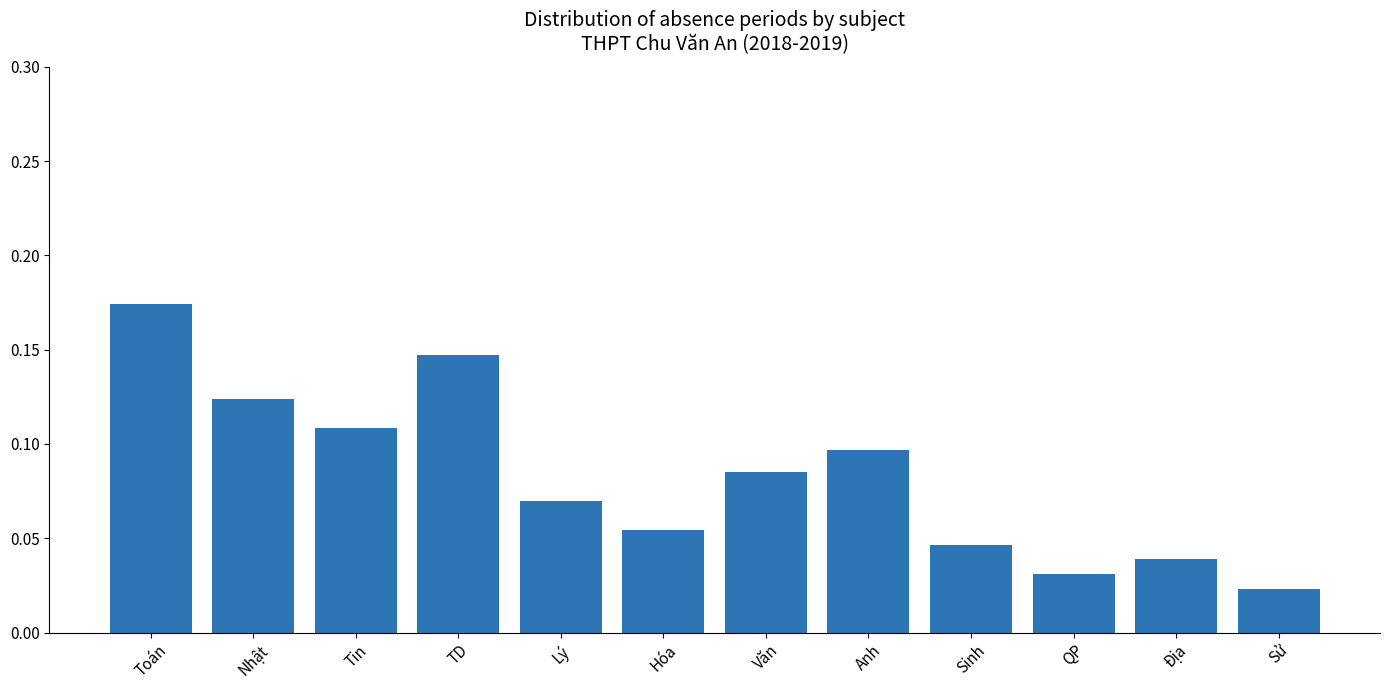

What is the label of the 10th bar from the left?

QP